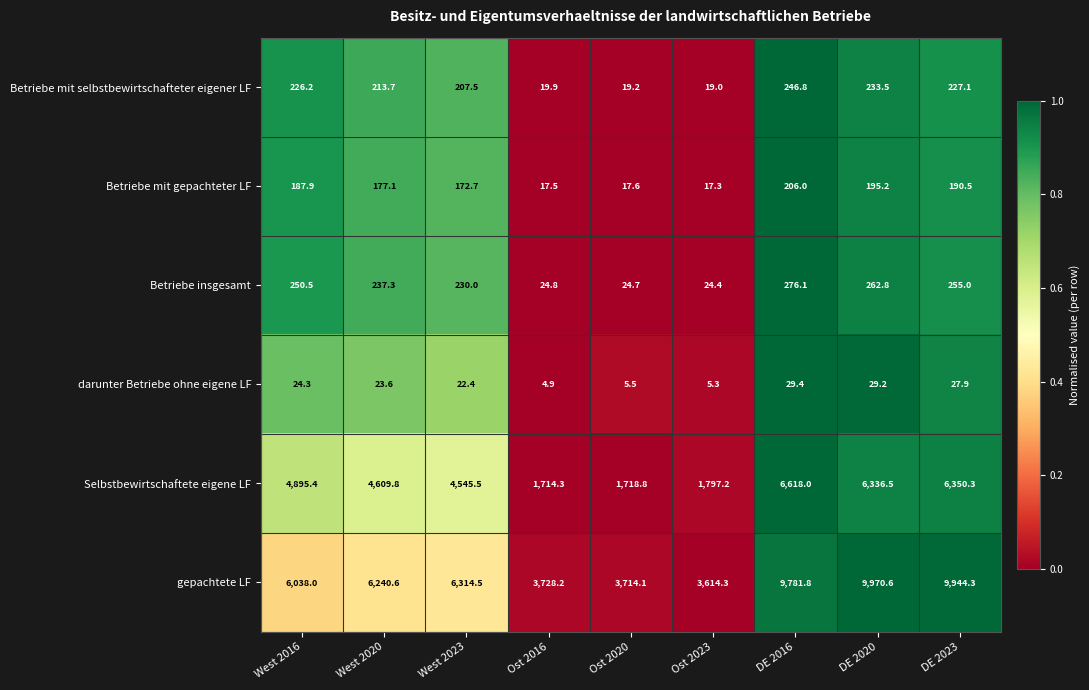

The value of Selbstbewirtschaftete eigene LF at West 2016 is 8454.3. True or false?

False